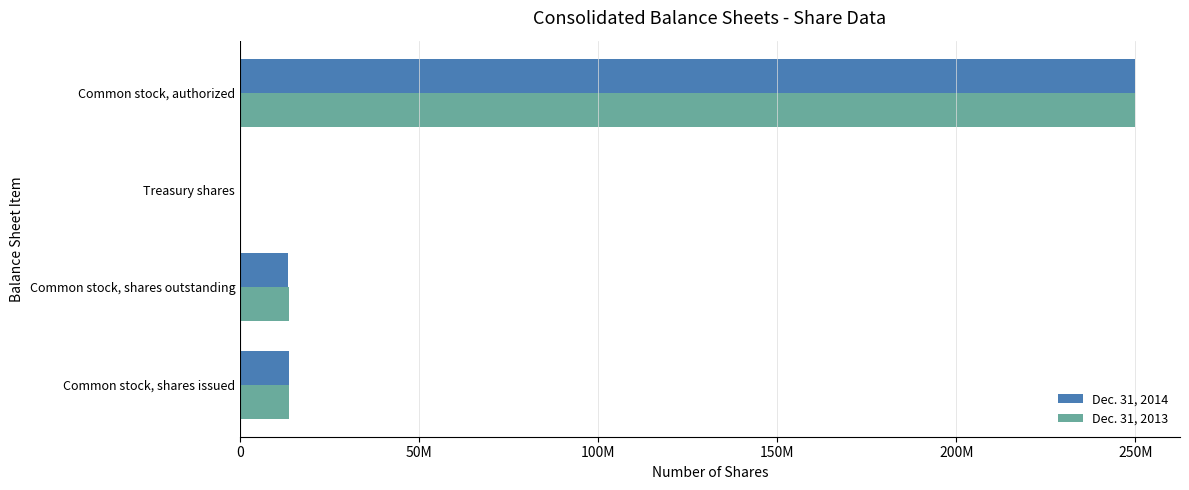

What are all the series names shown in the legend?

Dec. 31, 2014, Dec. 31, 2013